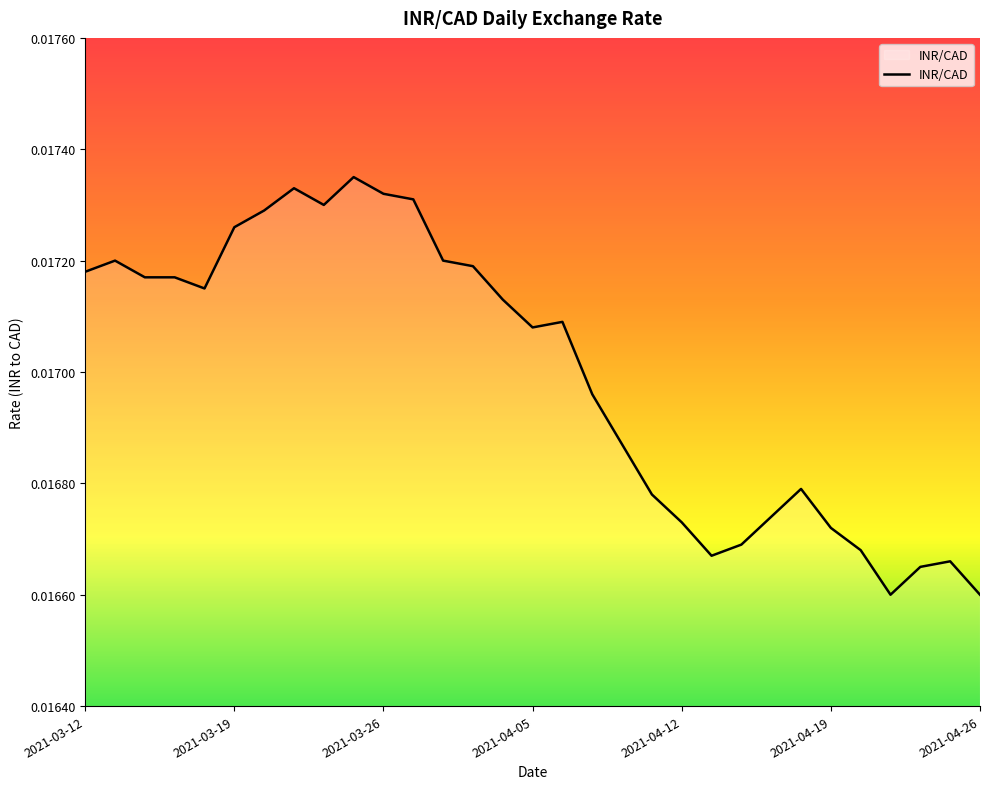

How many lines are shown in the chart?

1